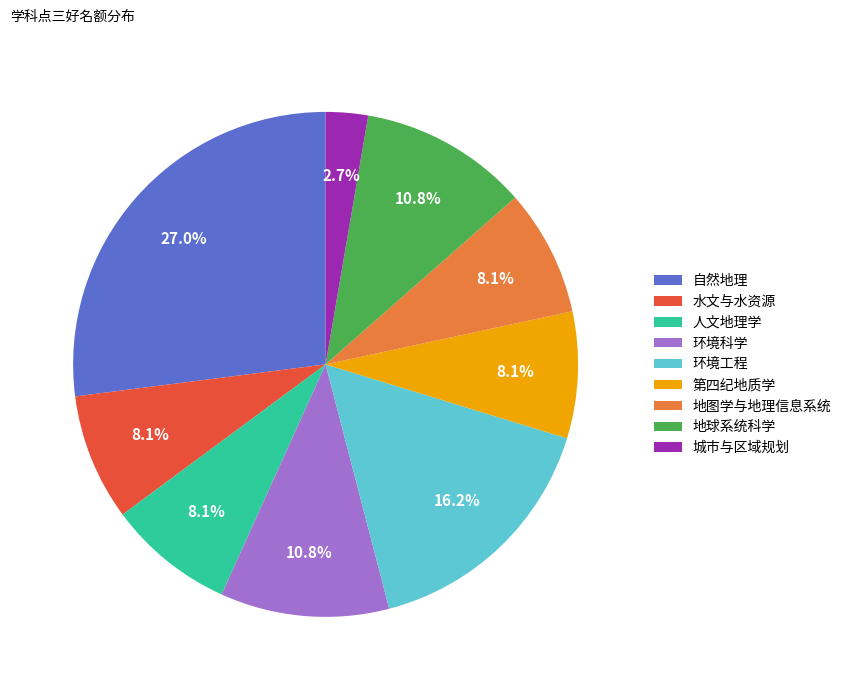

What is the ratio of the value at 第四纪地质学 to the value at 地图学与地理信息系统?

1.0